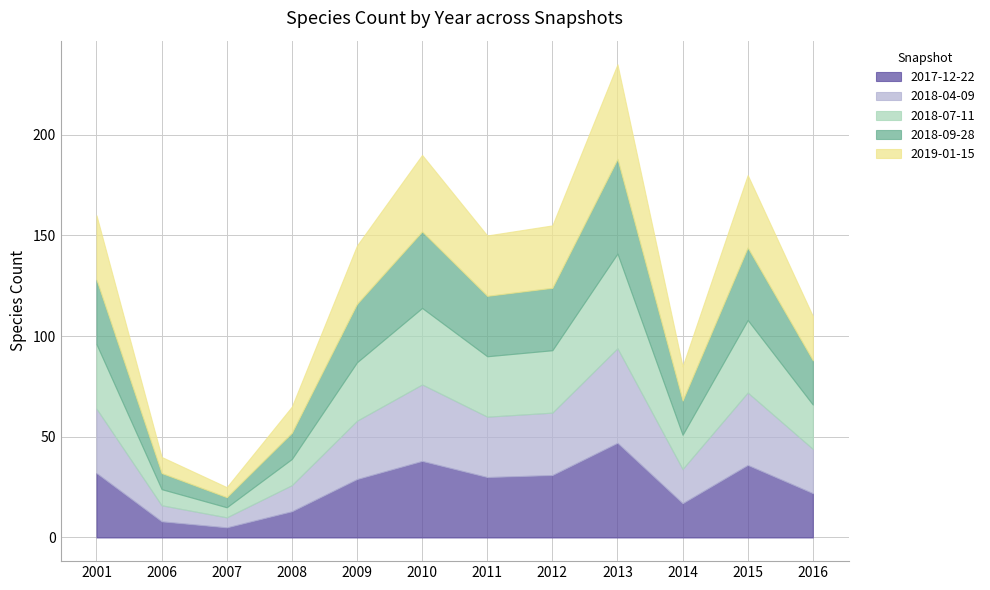

True or false: 2018-07-11 has more than 1 interior local peaks.

True